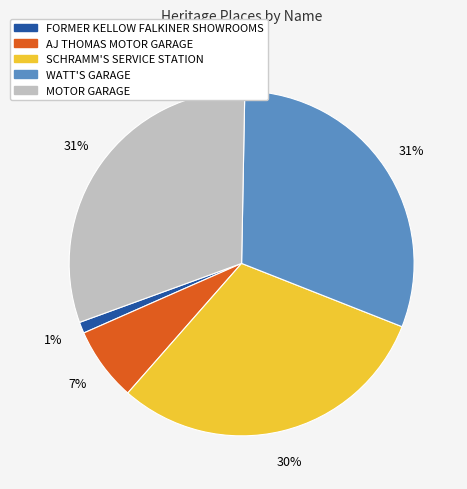

Which has a higher value, SCHRAMM'S SERVICE STATION or AJ THOMAS MOTOR GARAGE?

SCHRAMM'S SERVICE STATION